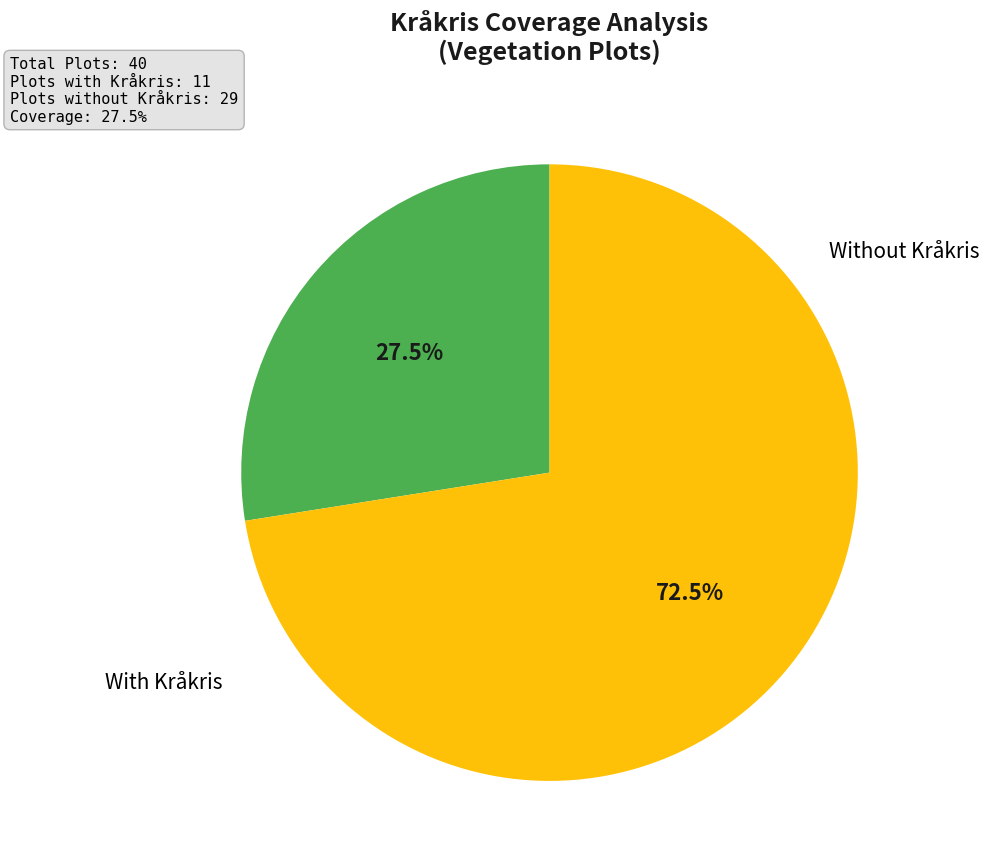

Does any single category account for the majority?

Yes